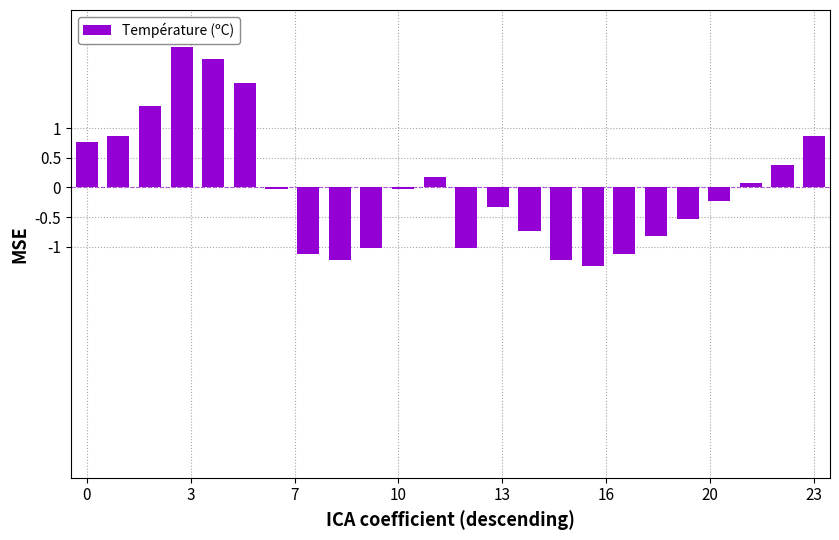

What is the difference between the maximum and minimum values?

3.7